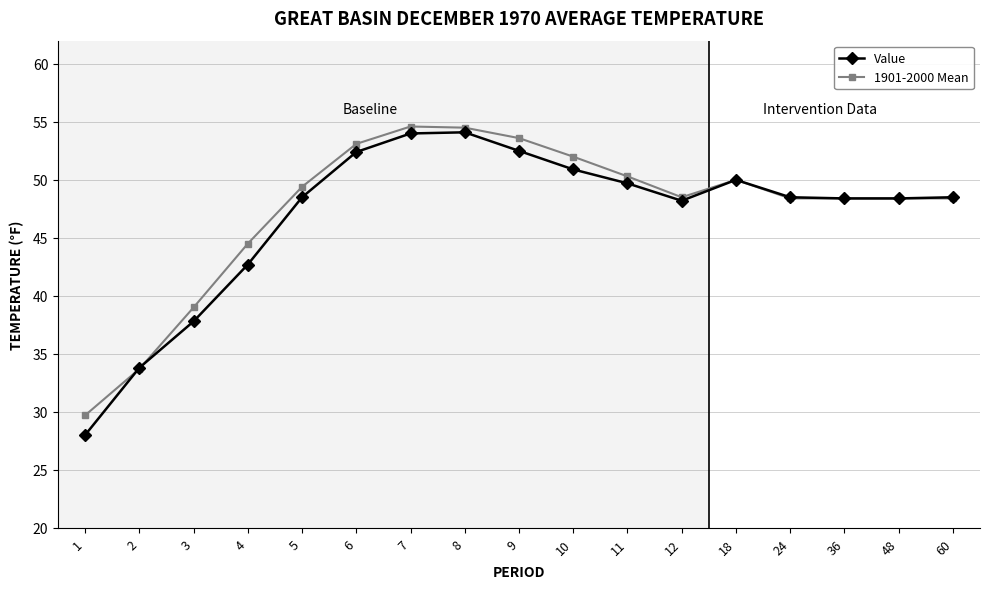

Which series has the largest range (max minus min)?

Value